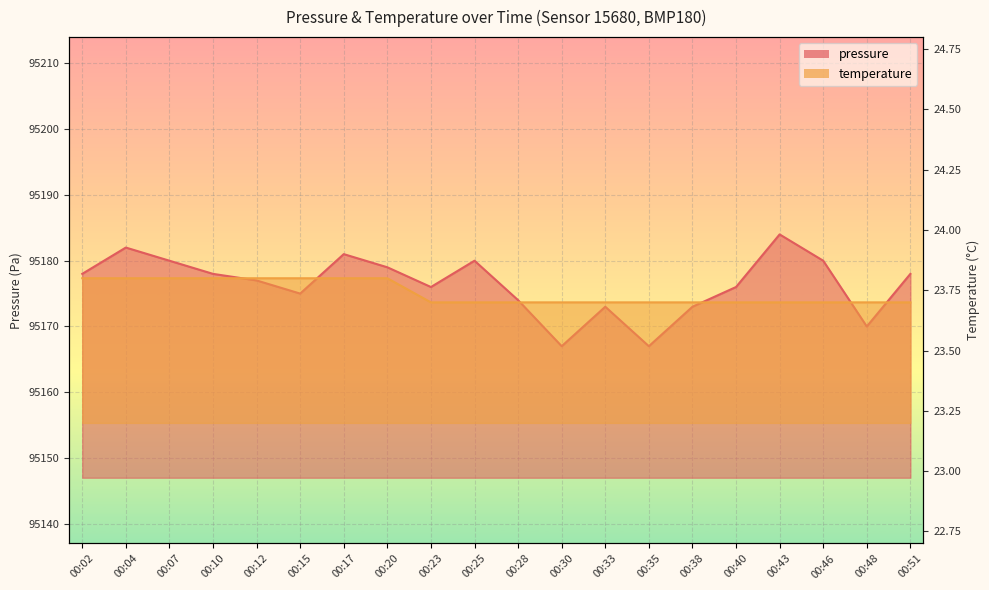

What is the average value of the temperature series?

23.7